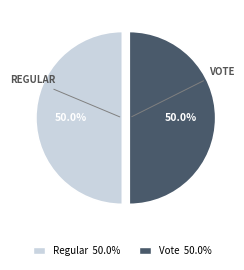

Count the number of slices in the pie.

2